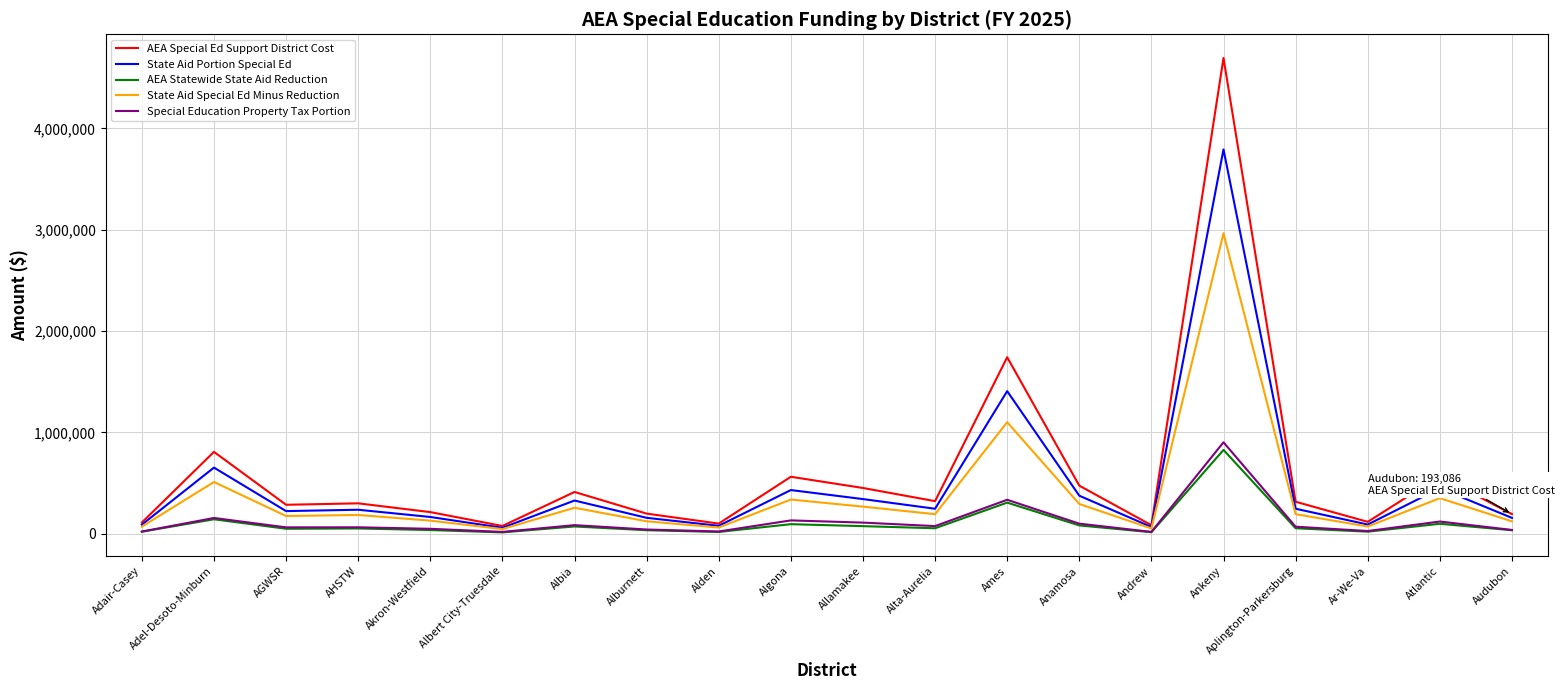

How many distinct data groups are displayed?

5